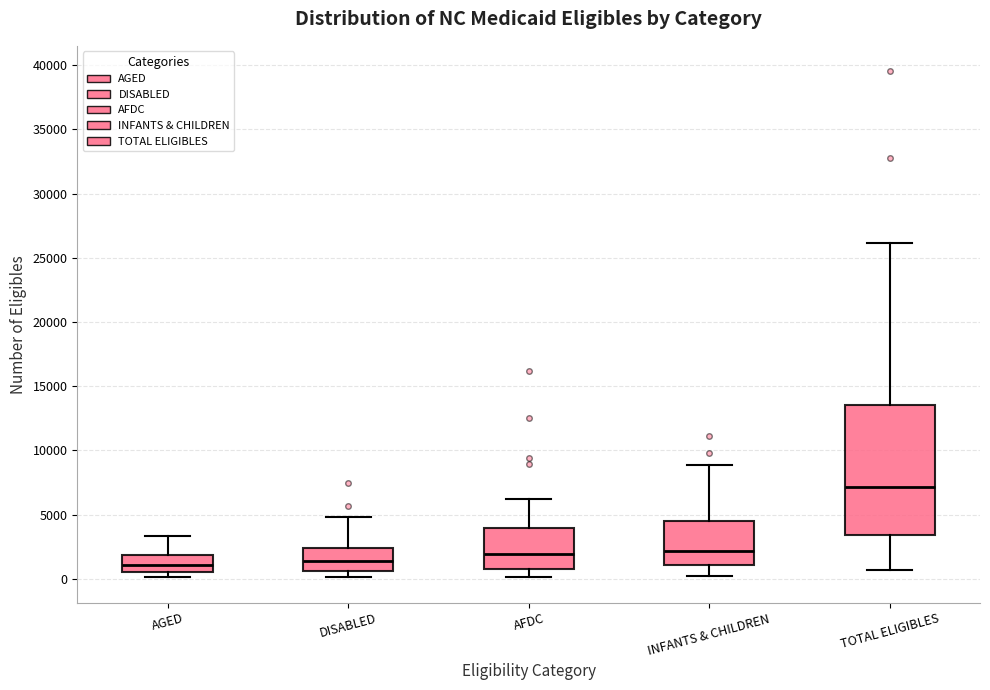

Where is the upper edge of the box for AFDC on the y-axis? The values are not printed on the chart, so give them approximately, as read against the axis.

4000